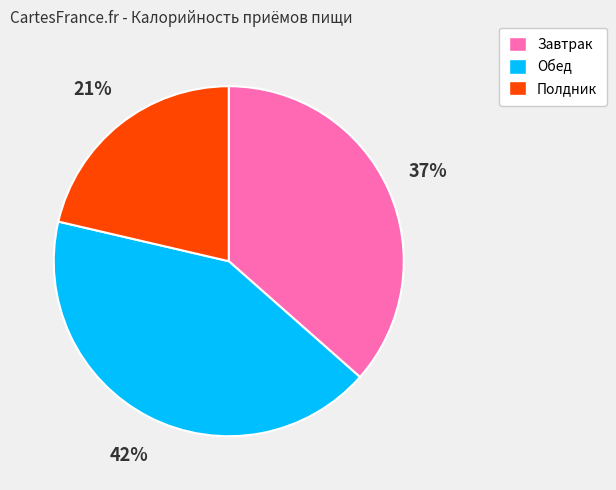

Rank the categories by value from lowest to highest.

Полдник, Завтрак, Обед